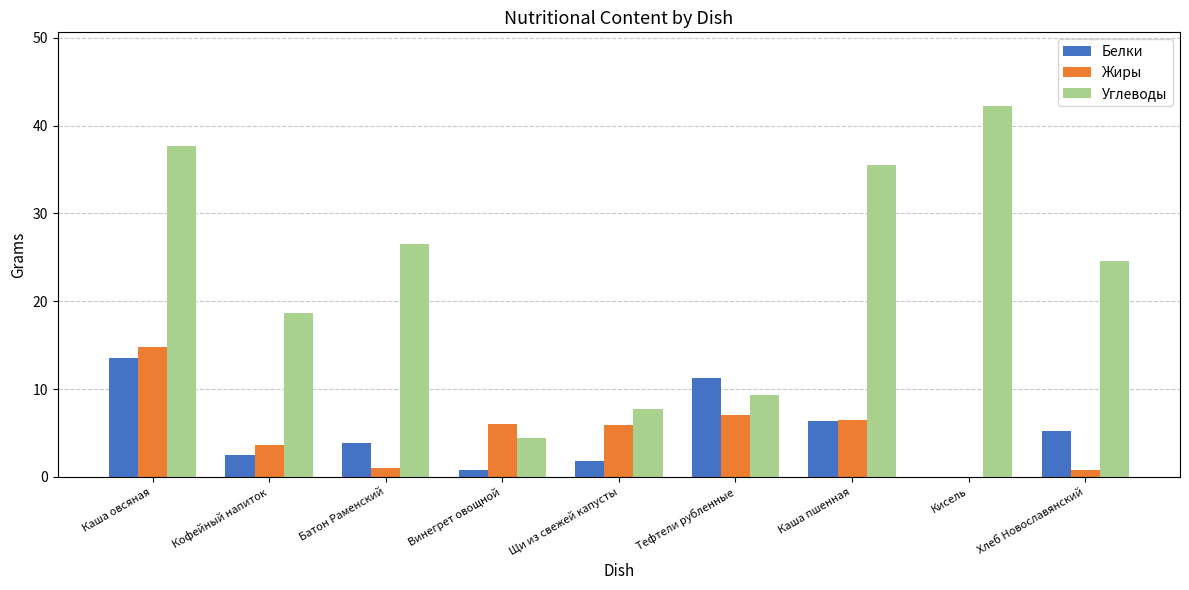

How many series are shown in this chart?

3